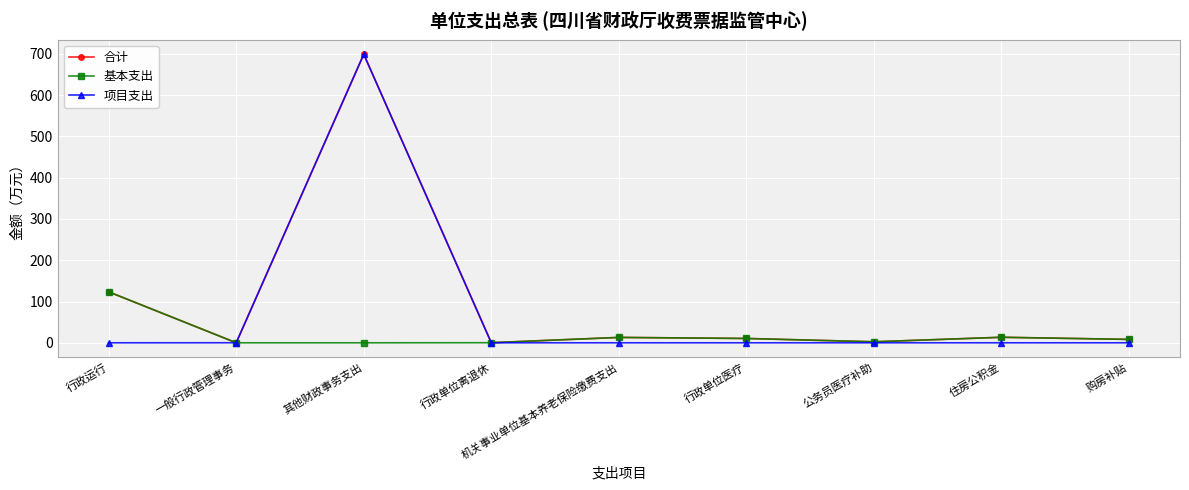

At which category does 项目支出 reach its first local peak?

其他财政事务支出